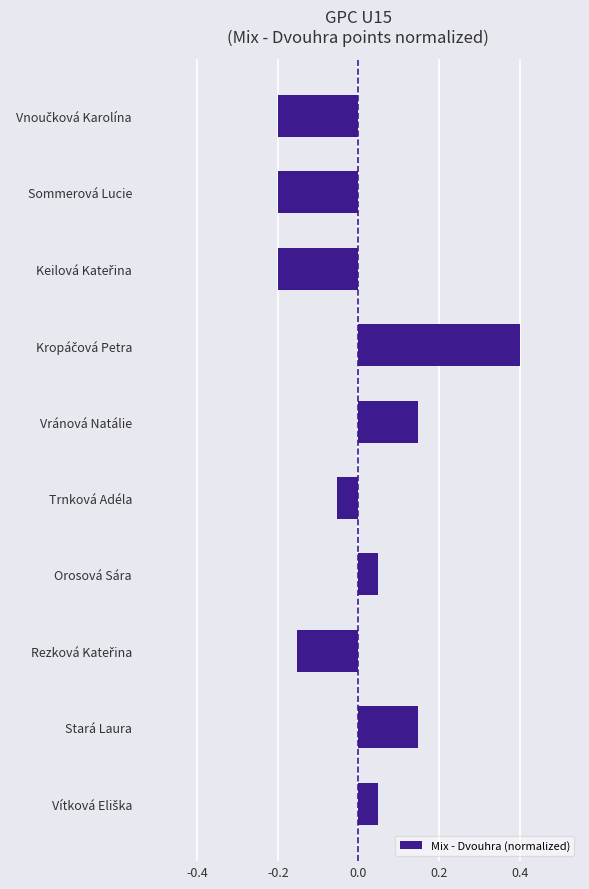

True or false: the data shows 0.1 at Orosová Sára.

False